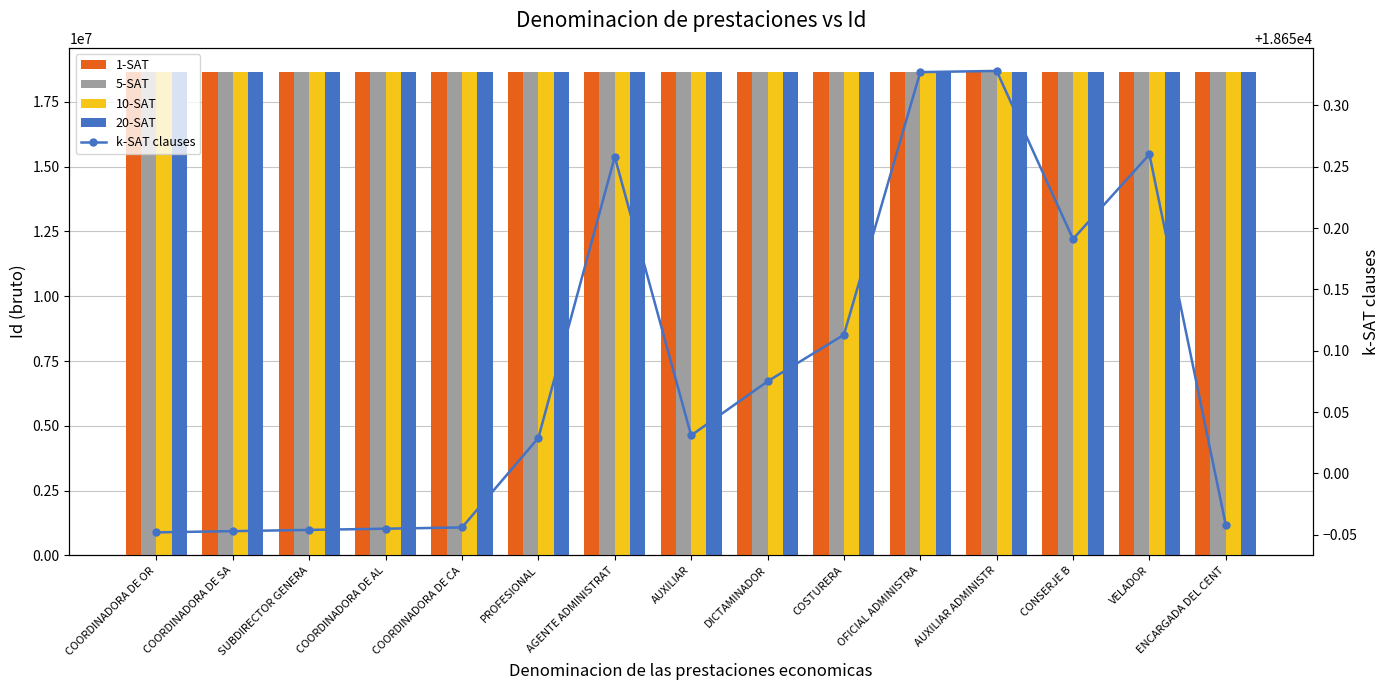

What position from the right is AGENTE ADMINISTRAT?

9